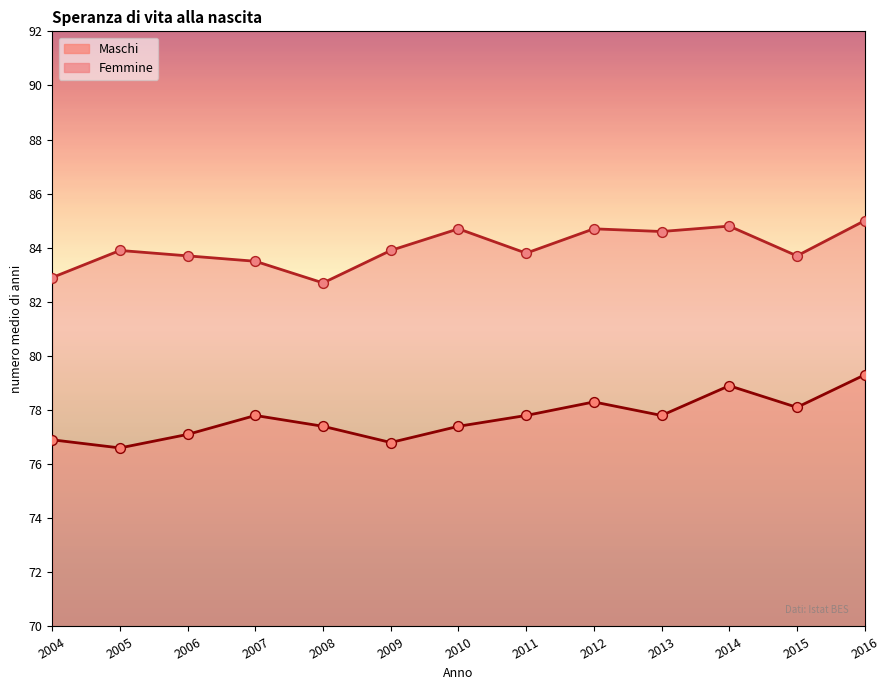

Is the value of Maschi at 2005 greater than the value of Femmine at 2015?

No